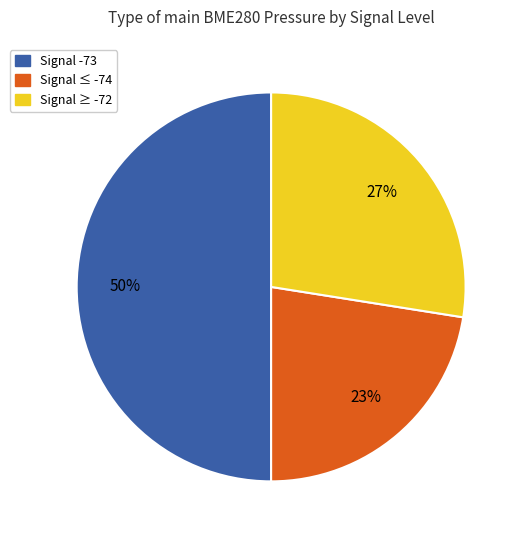

To the nearest percent, what is the difference between the largest and smallest slice percentages?

27%